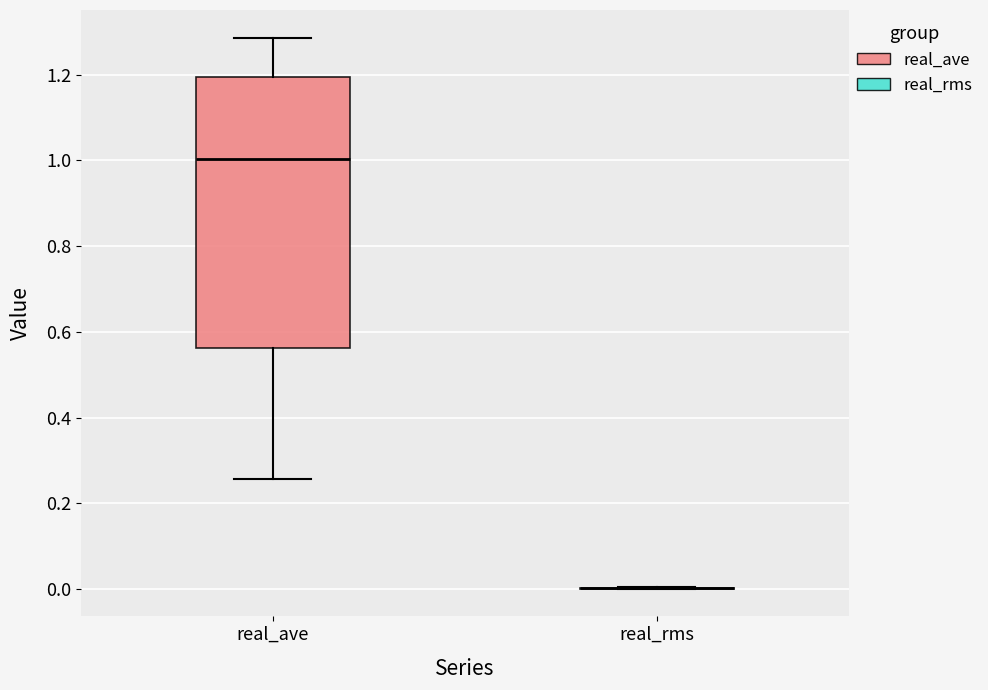

Comparing the boxes themselves (not the whiskers), which one is the tallest?

real_ave